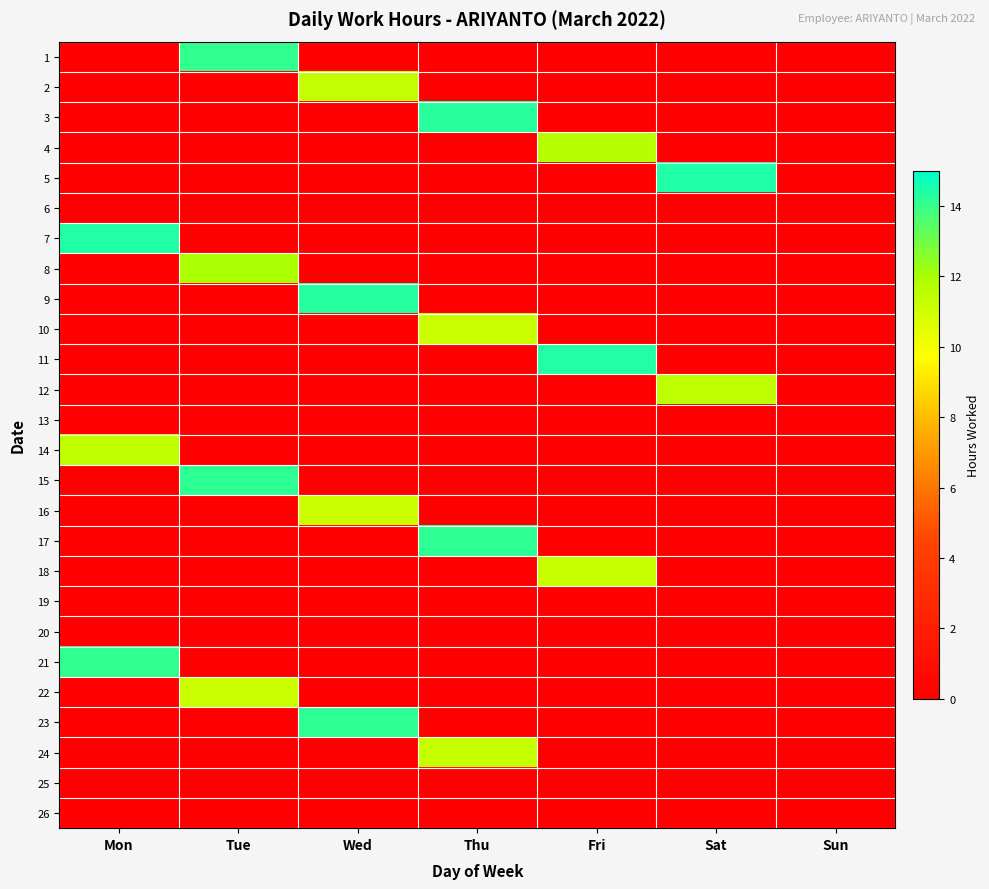

What is the spread (max minus min) of values at Sat?

14.5